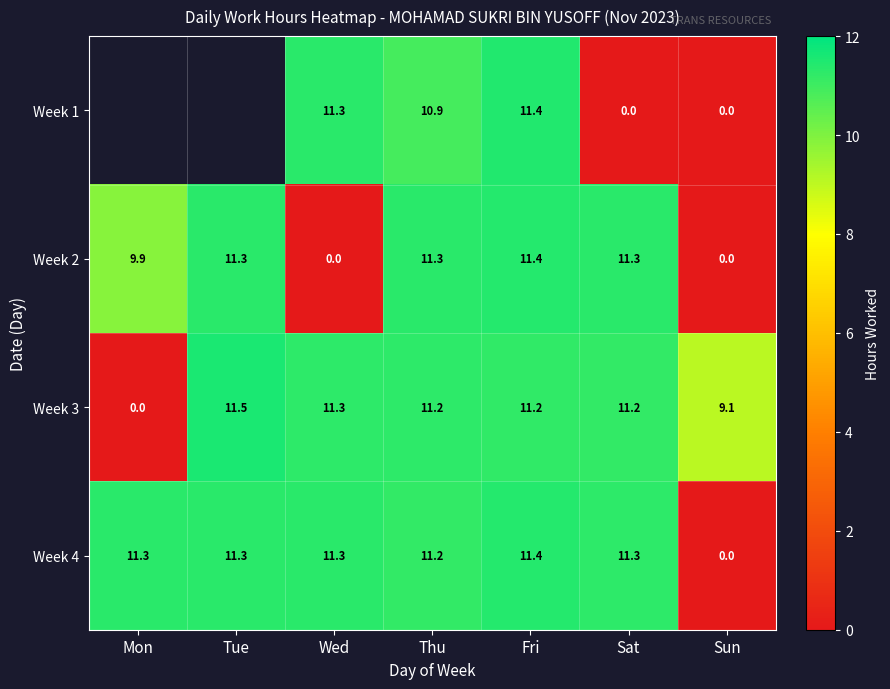

At which label does Week 4 reach its peak?

Fri